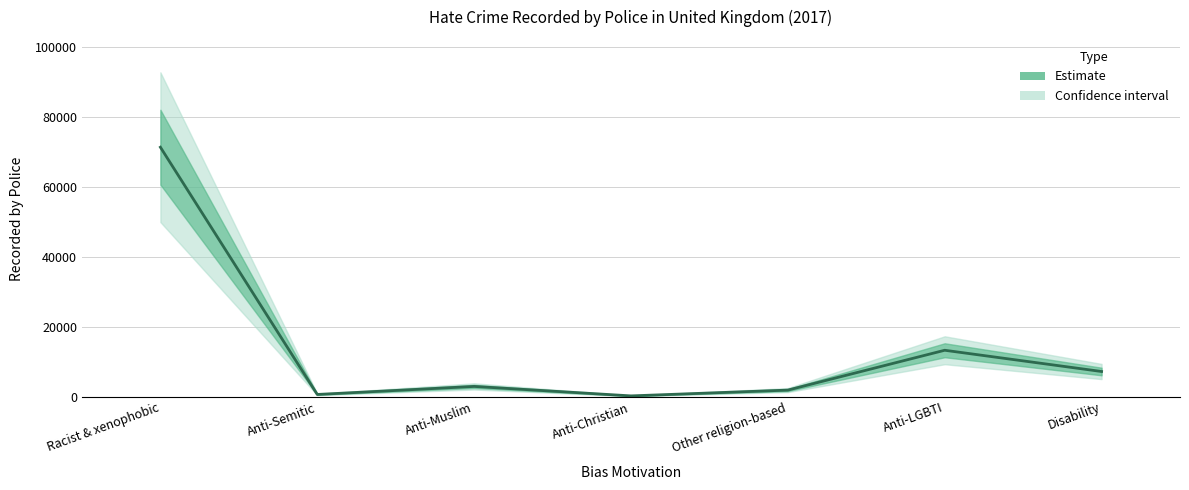

List the labels in order of value, smallest first.

Anti-Christian, Anti-Semitic, Other religion-based, Anti-Muslim, Disability, Anti-LGBTI, Racist & xenophobic